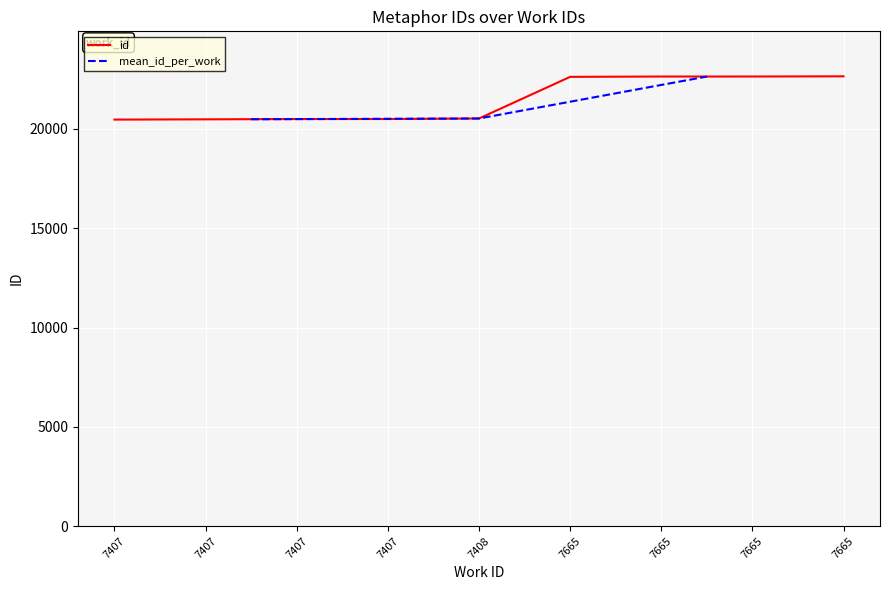

Reading right to left, transcribe all the data shown in this chart.

7665=22651	7665=22641	7665=22640	7665=22624	7408=20527	7407=20501	7407=20499	7407=20485	7407=20472